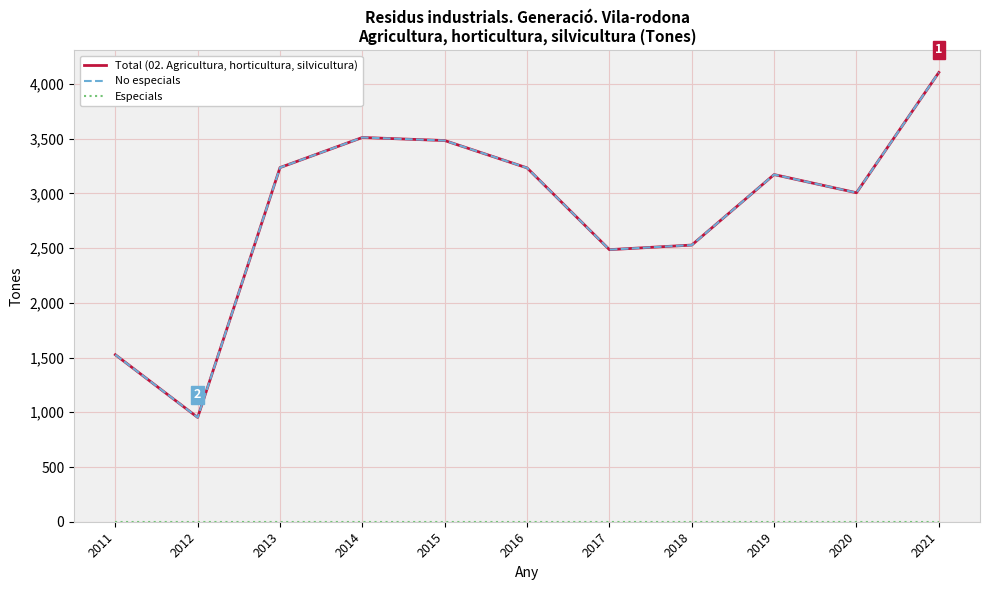

At which category does Total (02. Agricultura, horticultura, silvicultura) reach its first local peak?

2014